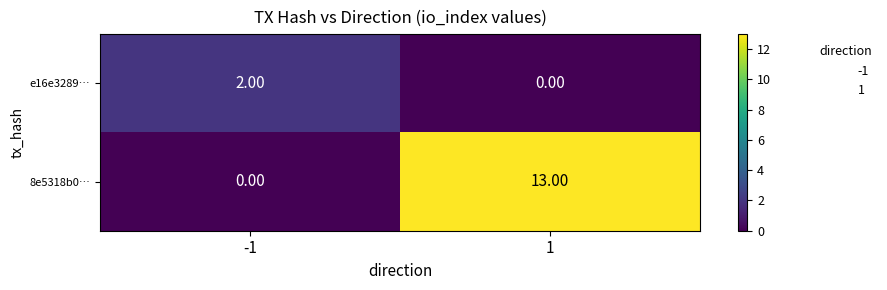

What is the difference between the maximum and minimum values in the 8e5318b0… series?

13